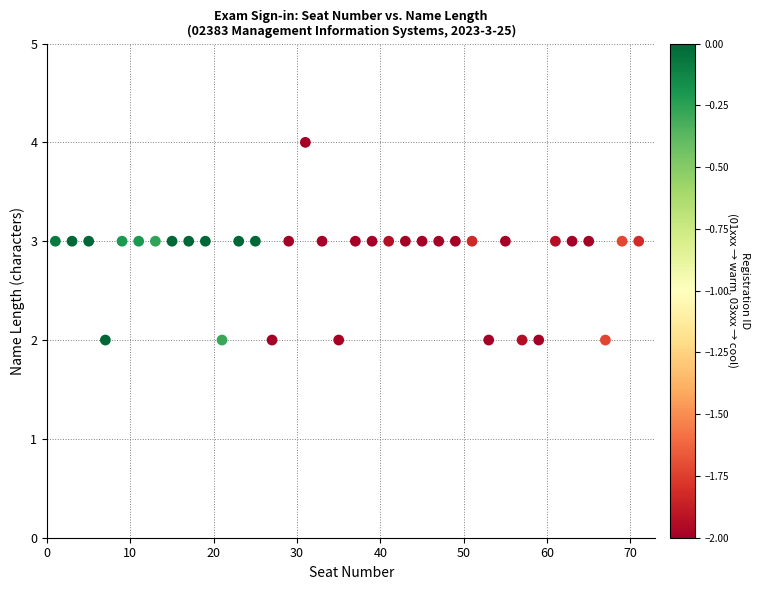

What is the range of X values (max minus min)?

70